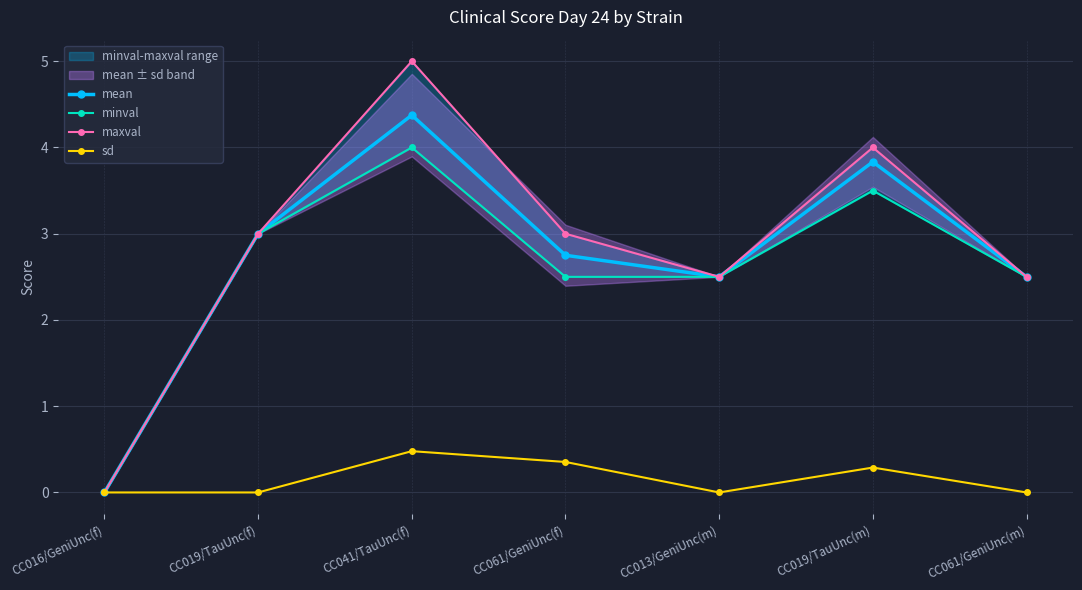

How many values in the mean series are below 2?

1